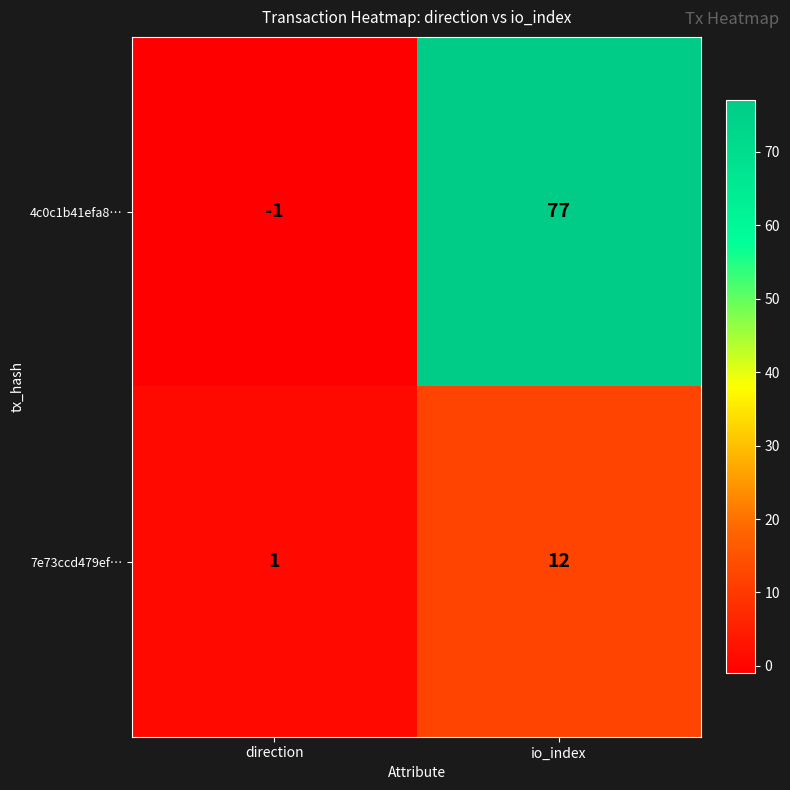

At which label is 4c0c1b41efa8… closest to 38?

direction